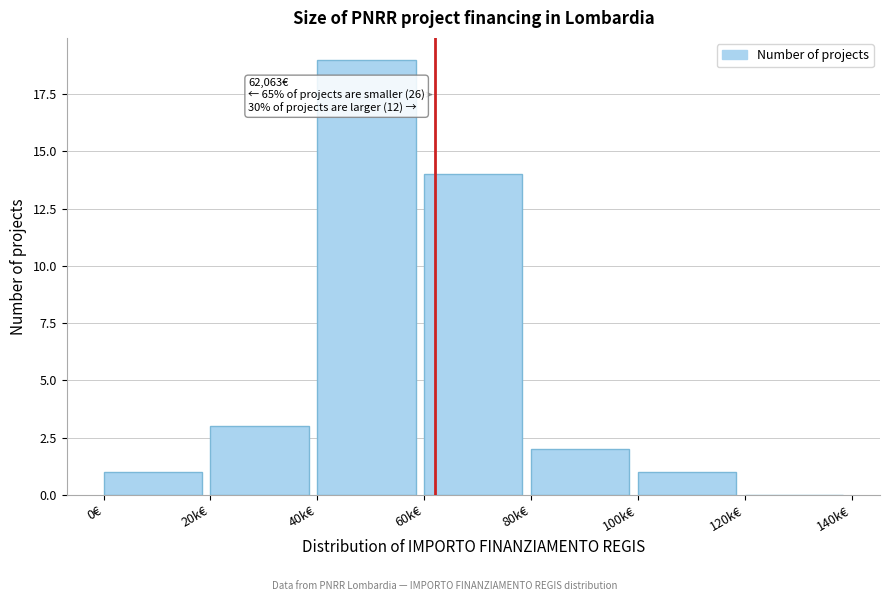

Reading right to left, extract all data points from this chart.

120k€=0	100k€=1	80k€=2	60k€=14	40k€=19	20k€=3	0€=1